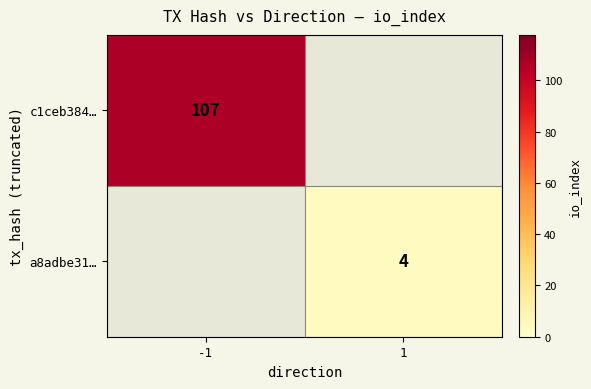

The value of a8adbe31… at 1 is 2. True or false?

False